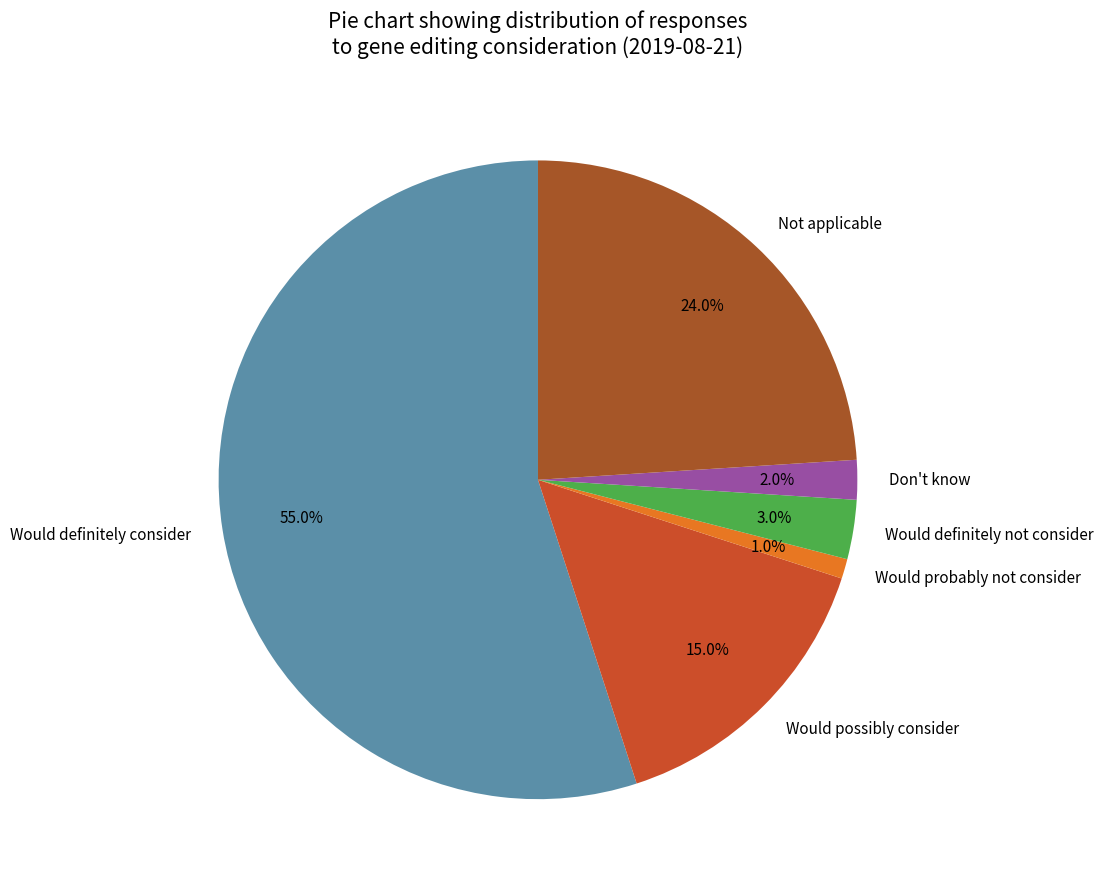

What portion of the pie excludes Would definitely not consider?

97.0%